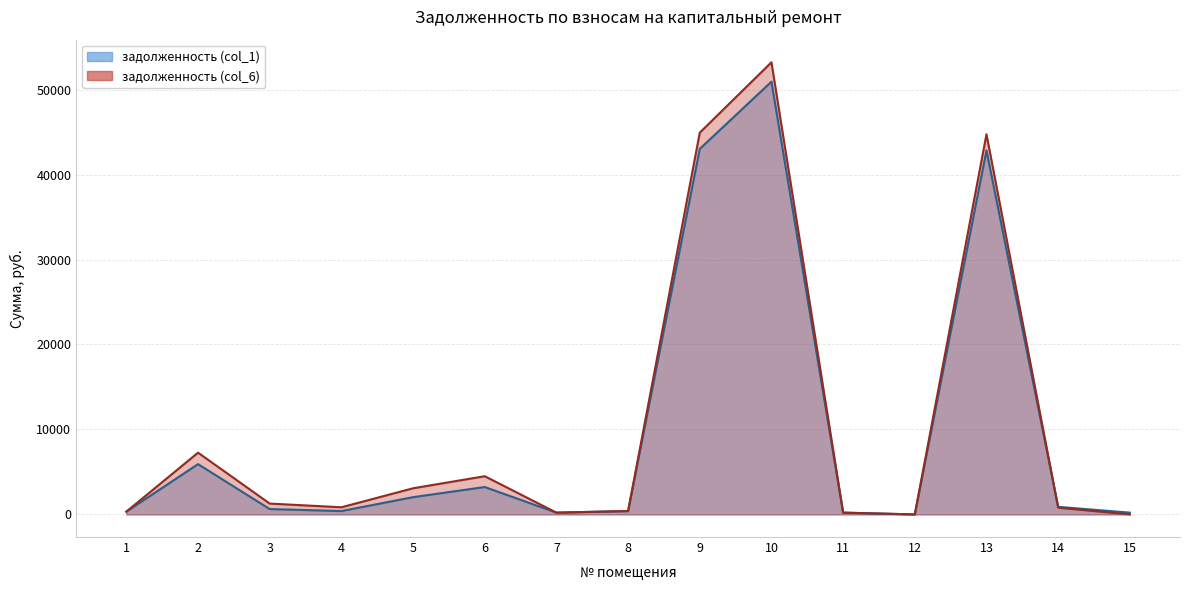

How many lines are shown in the chart?

2